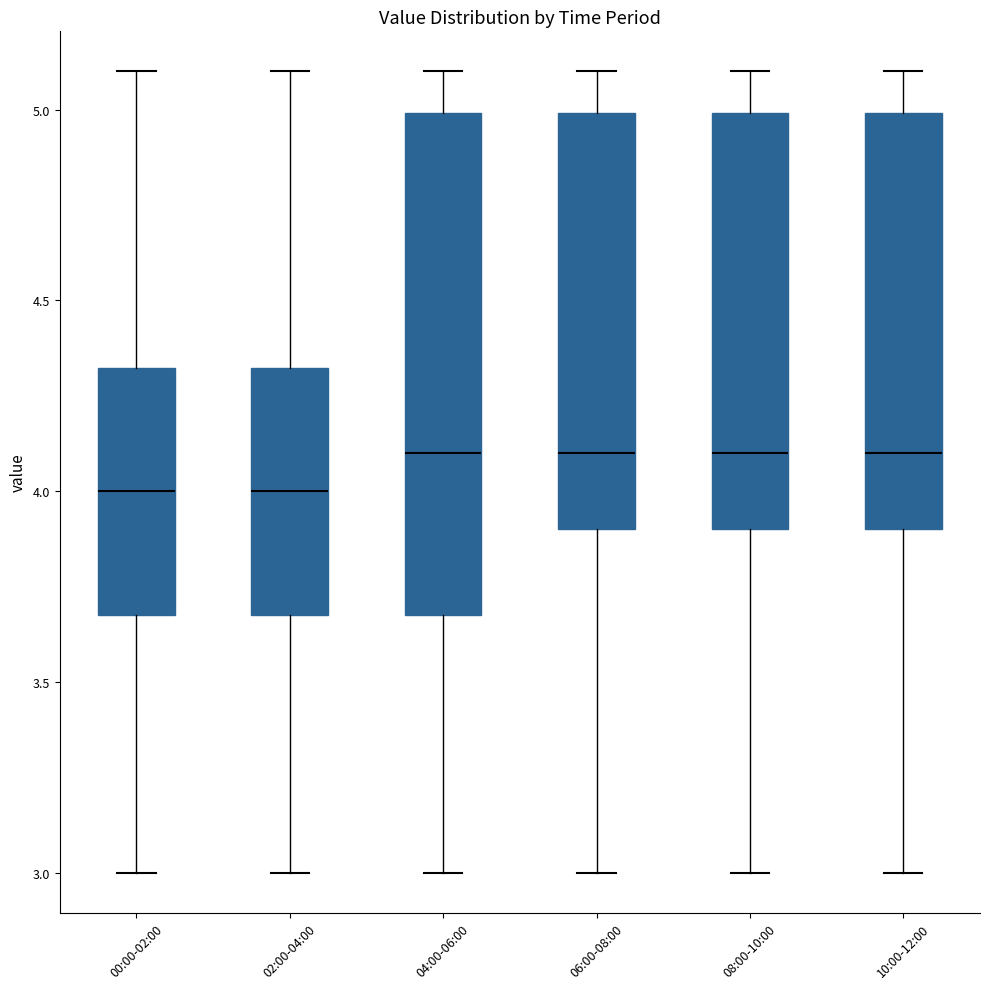

Where does the upper whisker of the box for 08:00-10:00 end on the y-axis? The values are not printed on the chart, so give them approximately, as read against the axis.

5.1